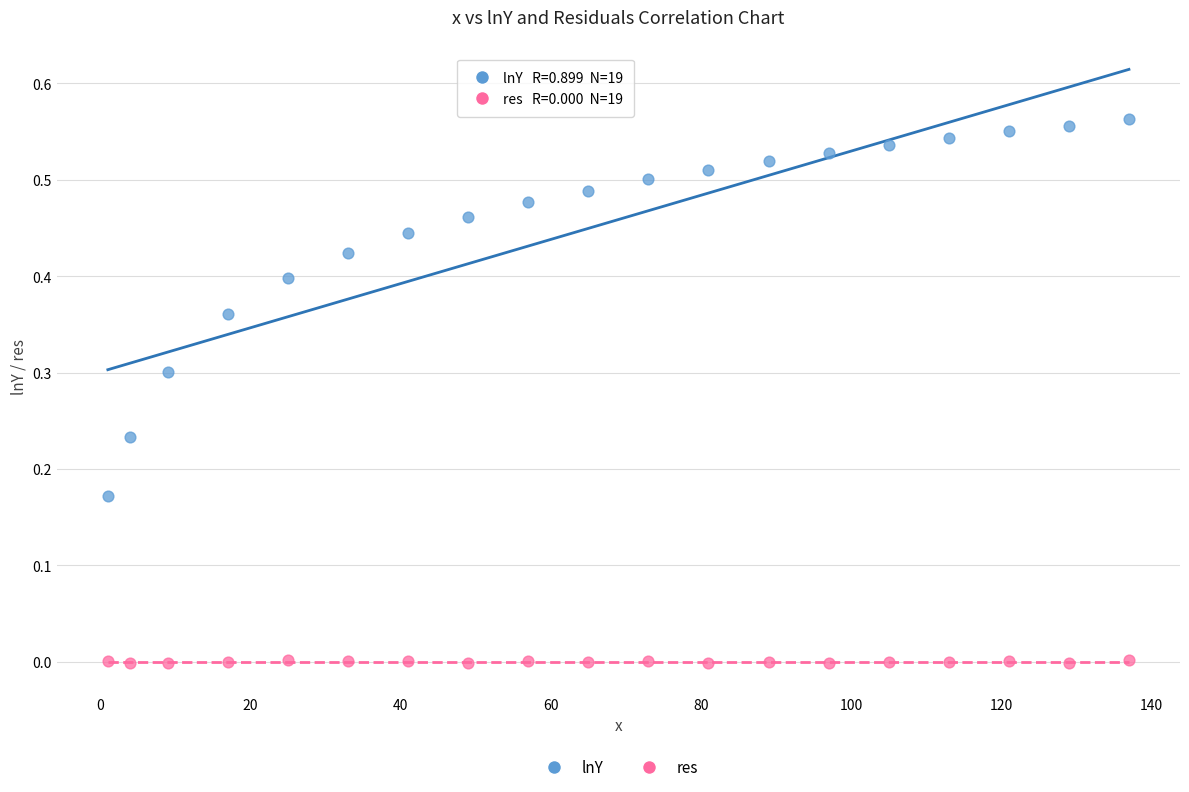

Across all data points, what is the range of X values (max minus min)?

136.0